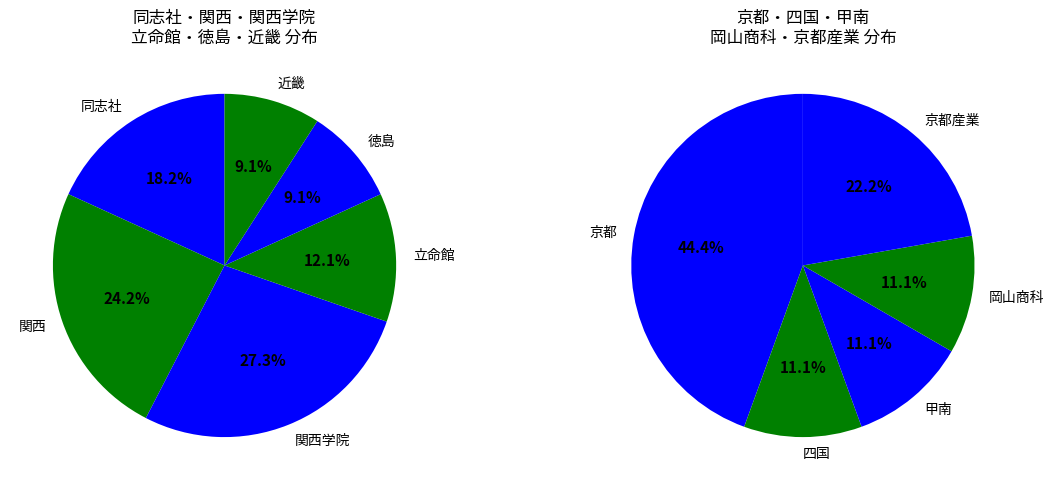

What is the change in value from 同志社 to 関西学院?

+3